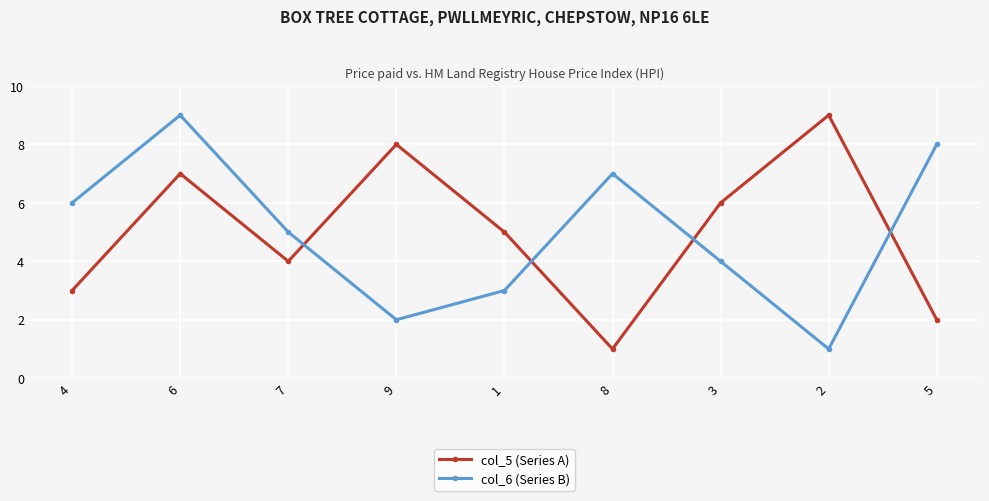

Between 6 and 3, which series saw the biggest shift?

col_6 (Series B)